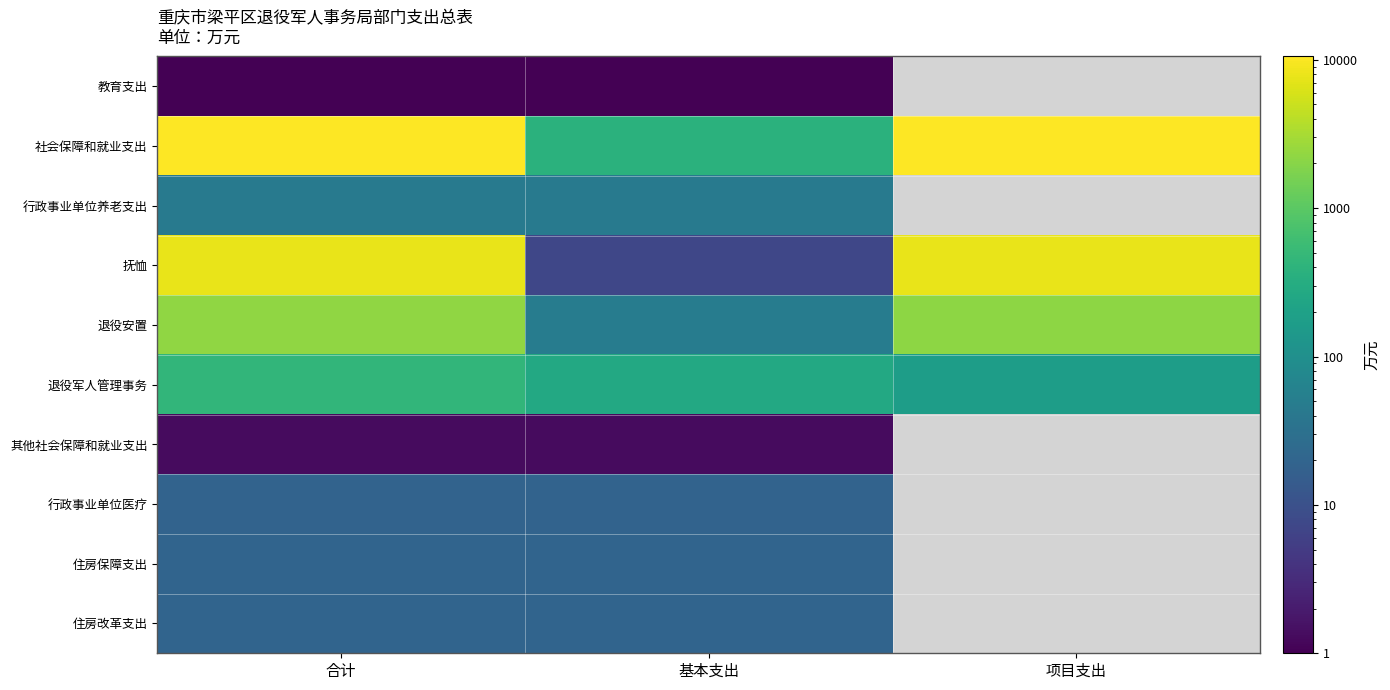

What is the maximum value for 住房改革支出?

19.6